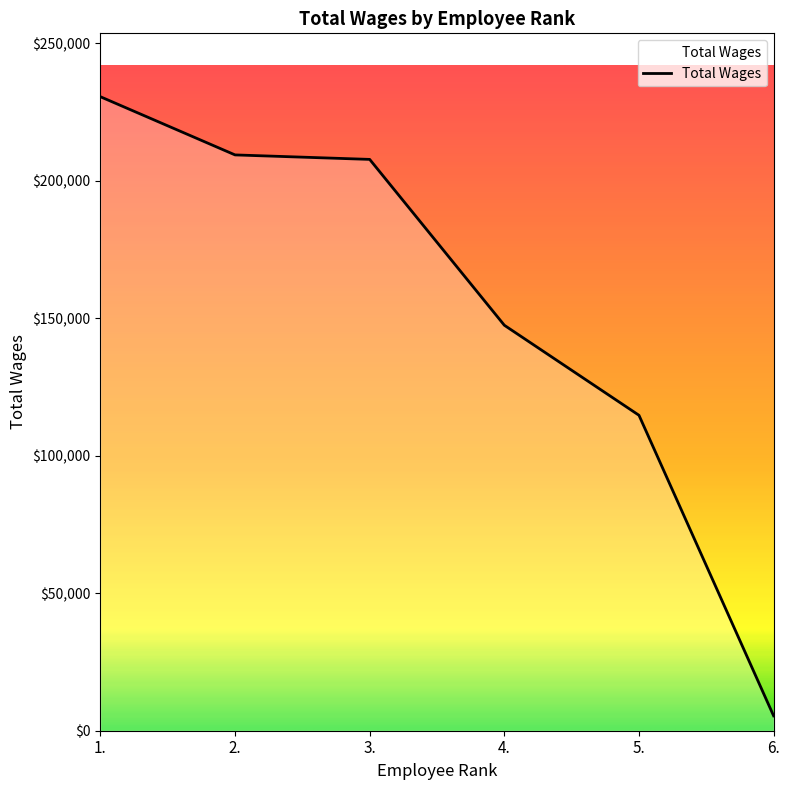

What is the sum of the values at 2. and 4.?

356822